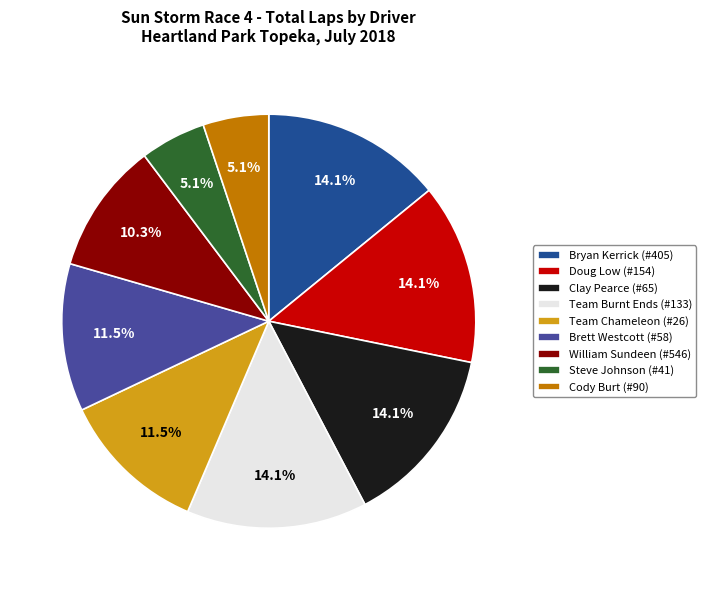

Does Brett Westcott (#58) represent more than half of the total?

No